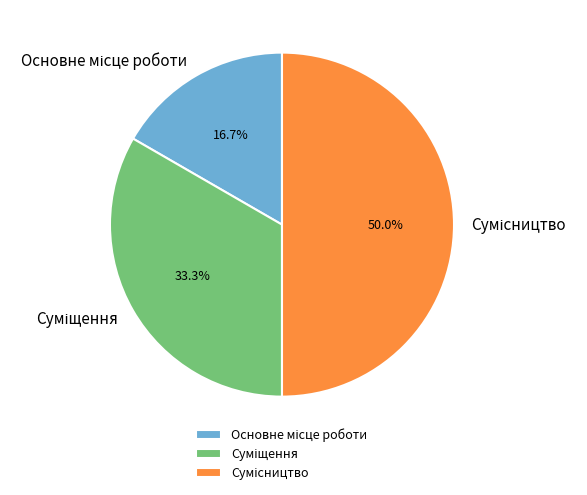

To the nearest percent, what is the difference between the Основне місце роботи and Сумісництво slice percentages?

33%